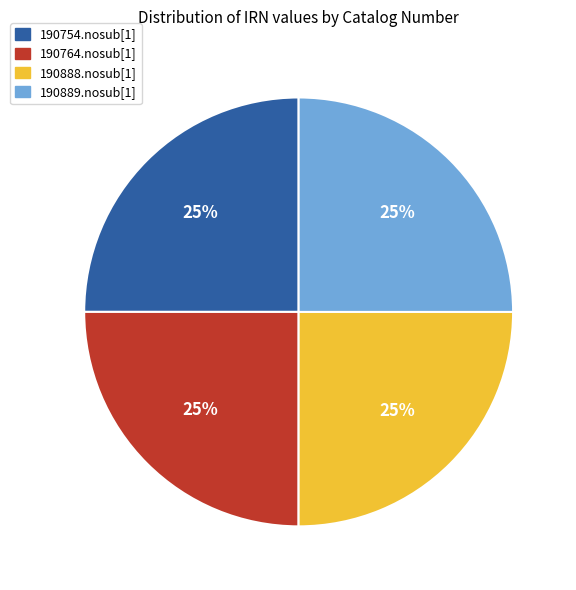

What percentage is the 190764.nosub[1] slice, to the nearest percent?

25%